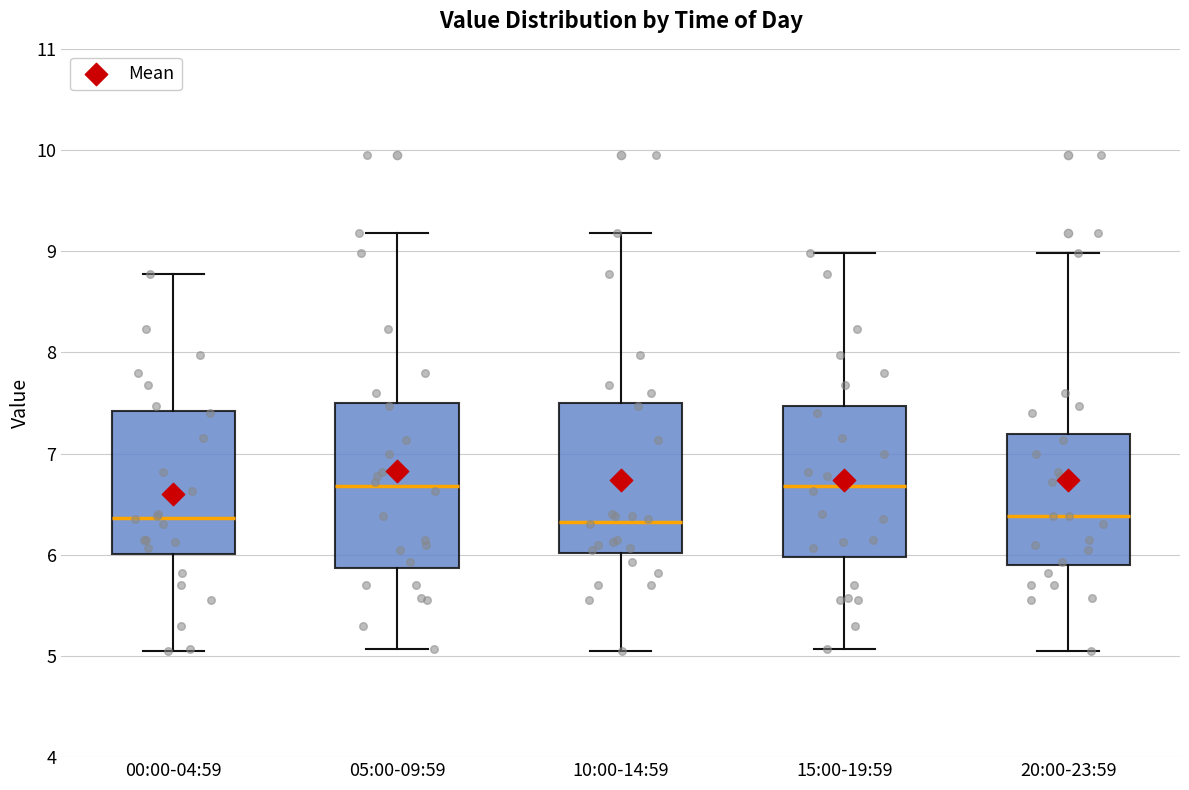

Reading left to right, transcribe this box plot: for each box, give where its median line is, the range the box spans, and where its two whiskers end, as read against the y-axis. The values are not printed on the chart, so give them approximately, as read against the axis.

00:00-04:59: median 6.4, box 6.0 to 7.4, whiskers 5.1 to 8.8
05:00-09:59: median 6.7, box 5.9 to 7.5, whiskers 5.1 to 9.2
10:00-14:59: median 6.3, box 6.0 to 7.5, whiskers 5.1 to 9.2
15:00-19:59: median 6.7, box 6.0 to 7.5, whiskers 5.1 to 9.0
20:00-23:59: median 6.4, box 5.9 to 7.2, whiskers 5.1 to 9.0